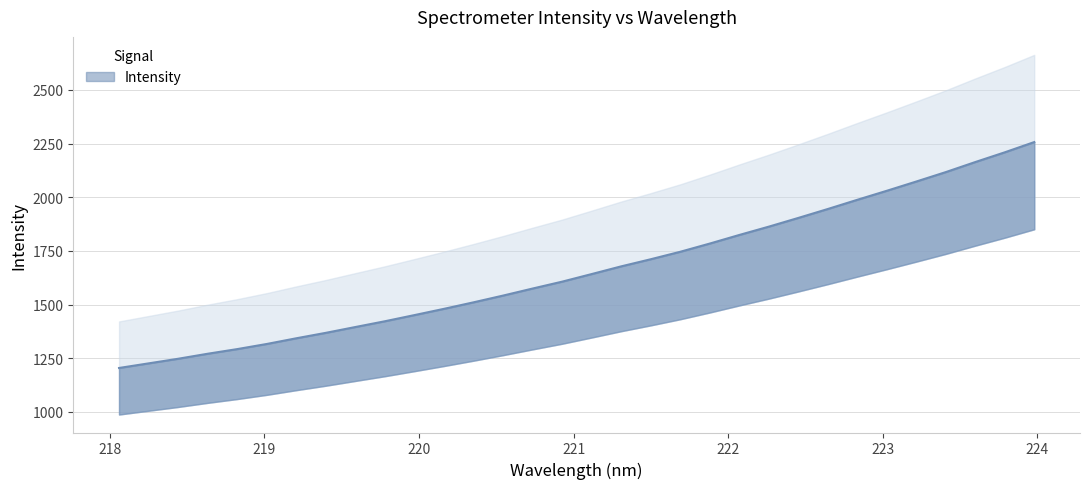

Which label corresponds to the smallest value in the chart?

218.0596